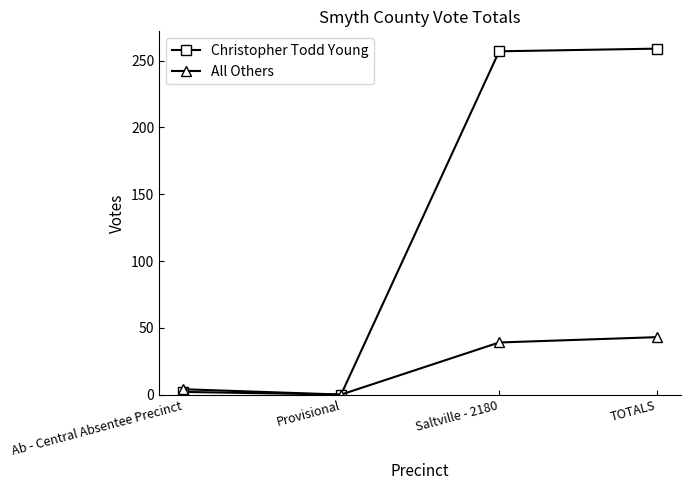

Does the chart have visible grid lines?

No